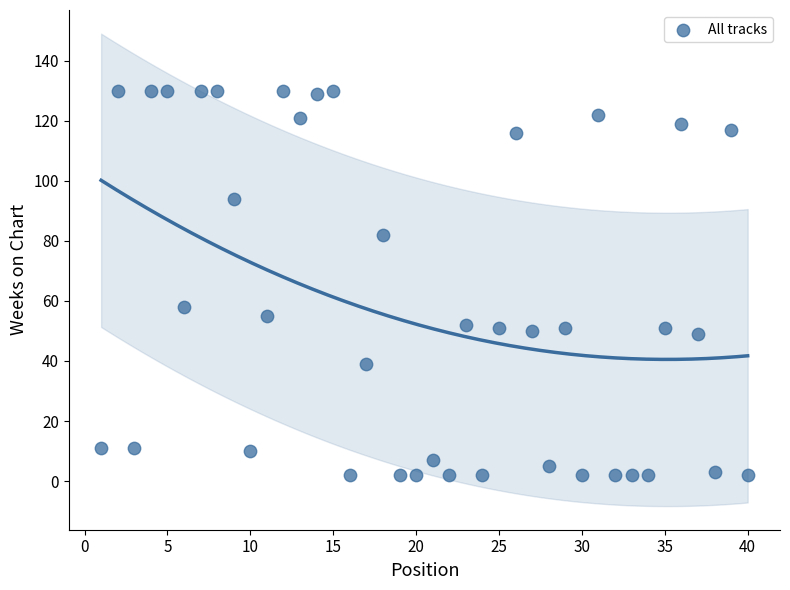

What is the range of X values (max minus min)?

39